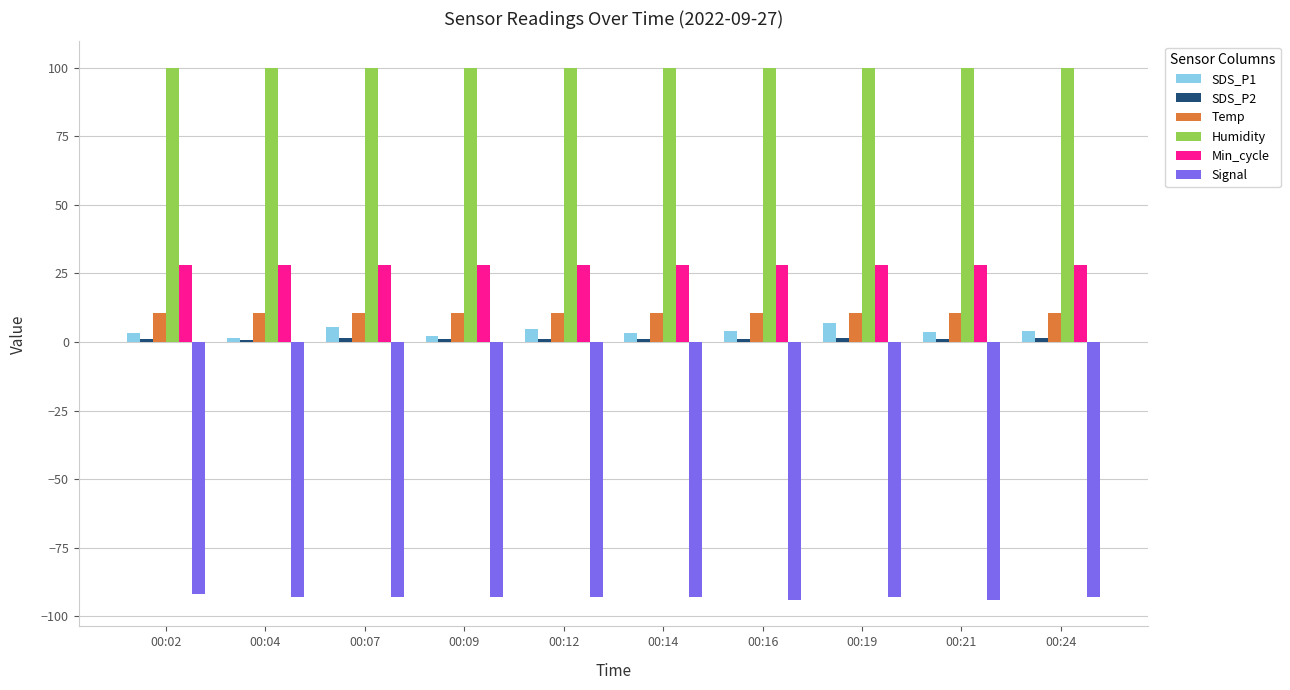

How many bars are there in each group?

6